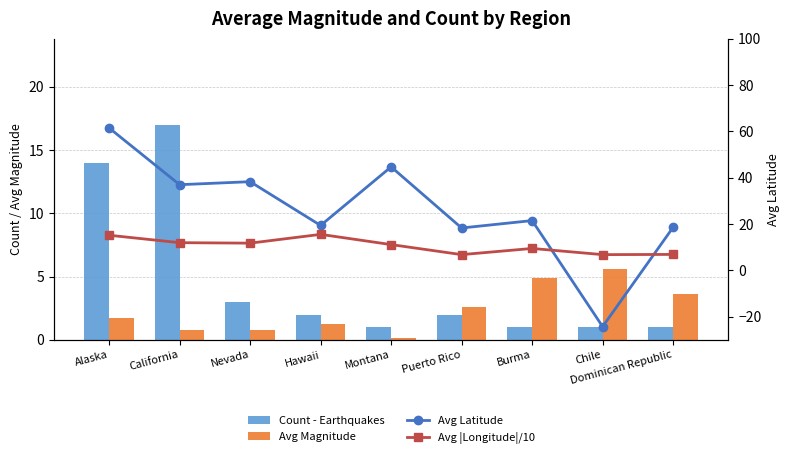

How many distinct data groups are displayed?

4